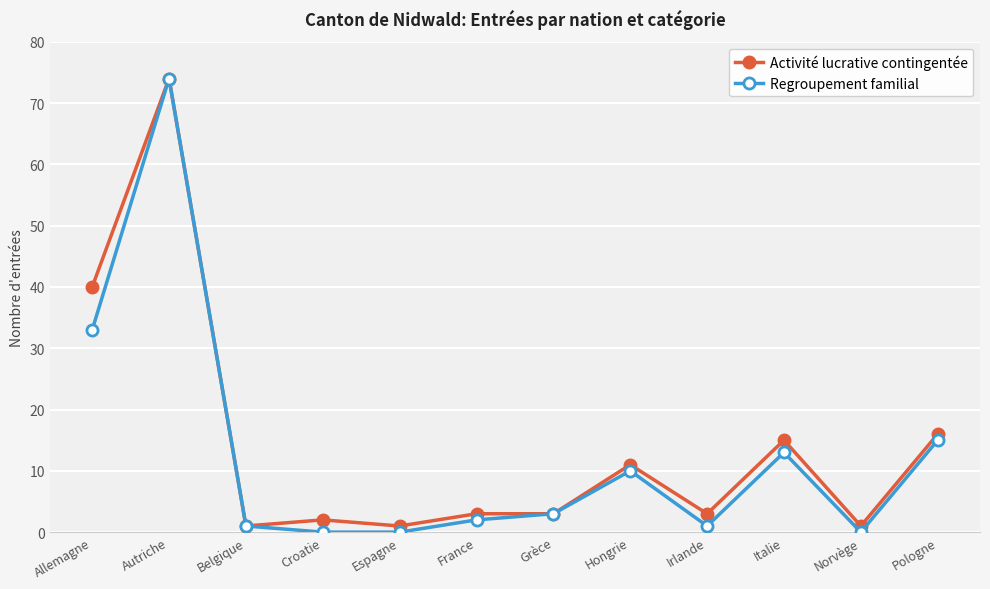

At how many categories does at least one series exceed 34?

2